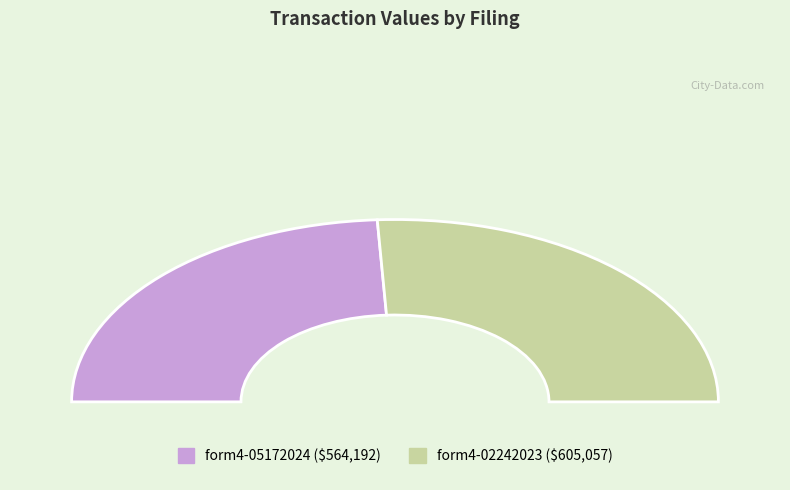

What is the largest slice in the pie chart?

form4-02242023_090239.xml